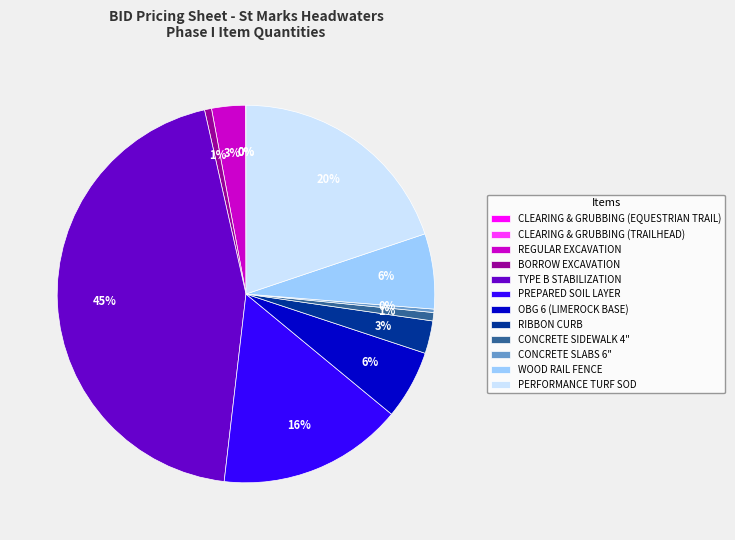

Is the sum of PERFORMANCE TURF SOD and CONCRETE SLABS 6" greater than half?

No